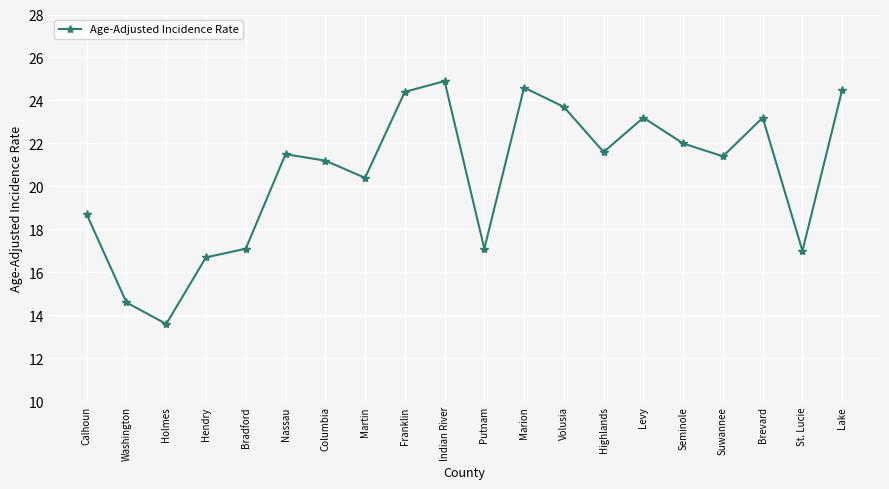

What is the ratio of the value at Calhoun to the value at Franklin?

0.8